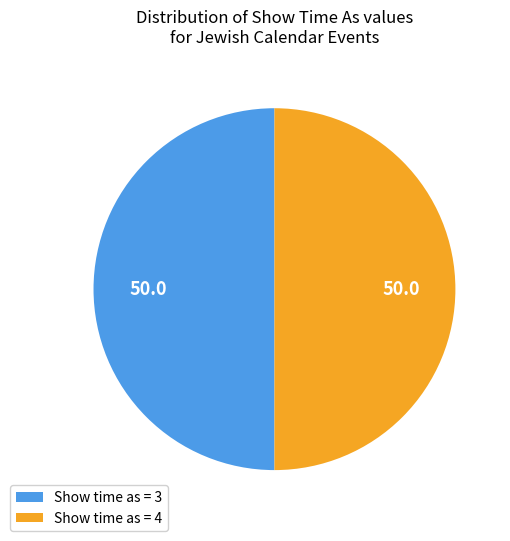

Is it true that Show time as = 3 is 41% of the pie?

False